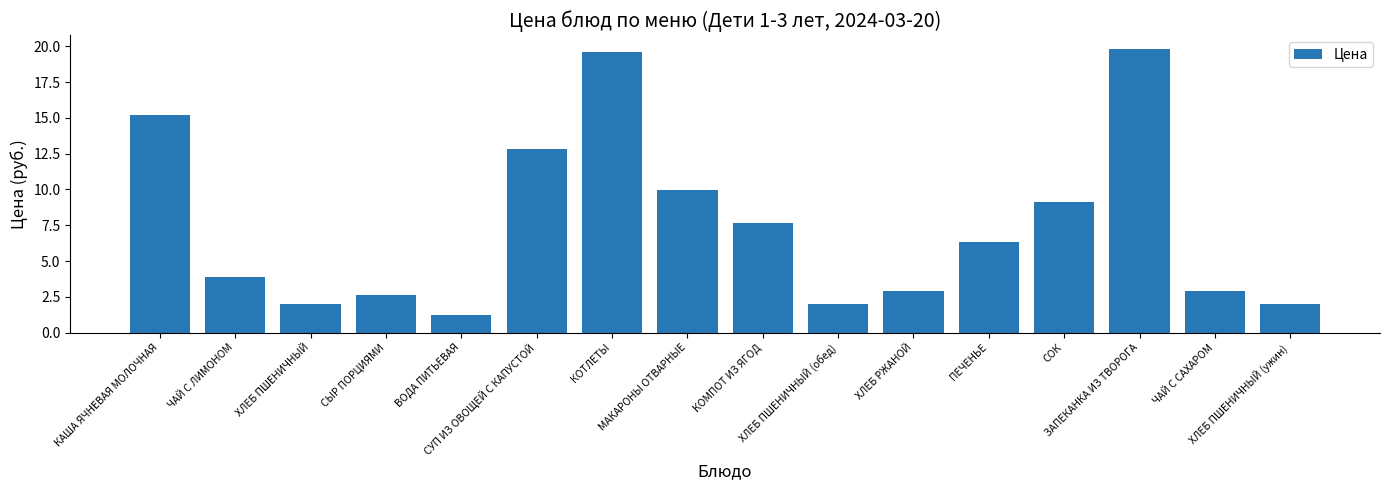

What value does the data have at КАША ЯЧНЕВАЯ МОЛОЧНАЯ?

15.2